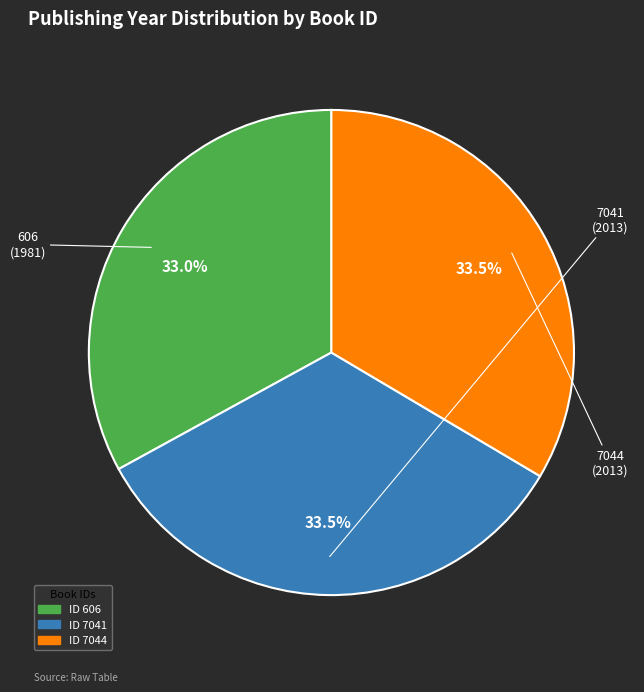

Is there any slice that represents more than half of the pie?

No